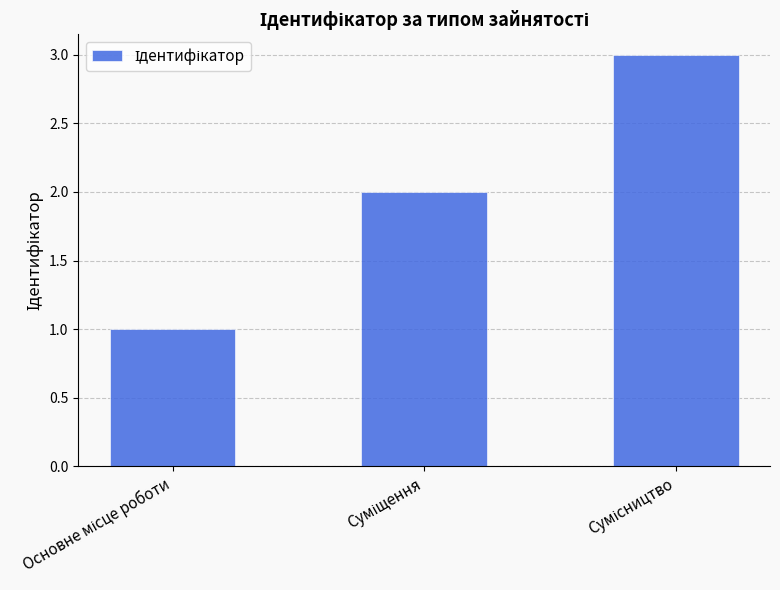

What is the sum of all values?

6